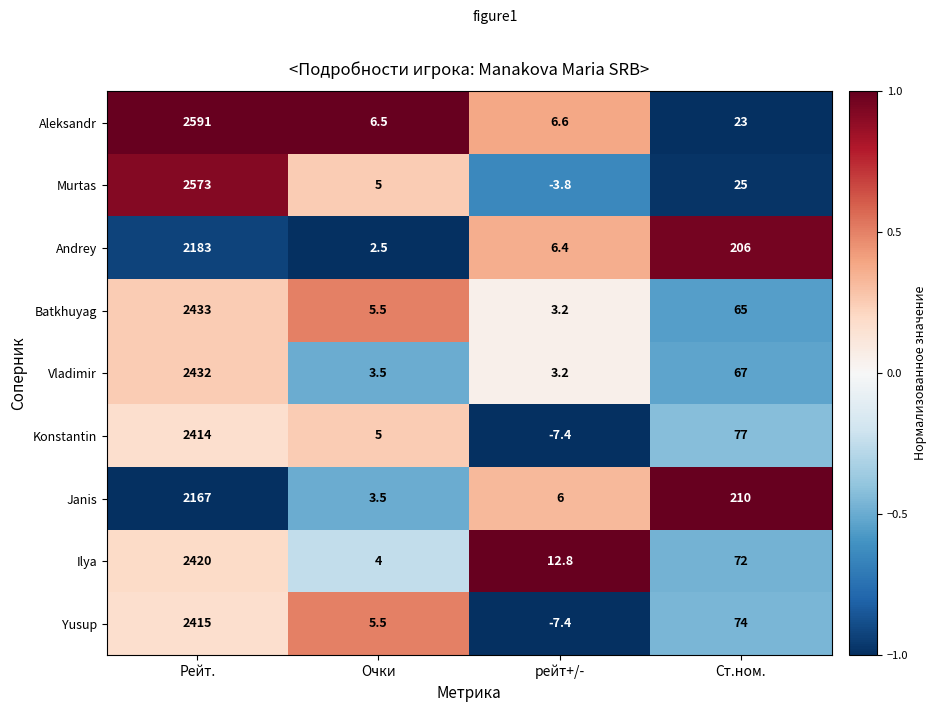

Count the number of data series in this chart.

9